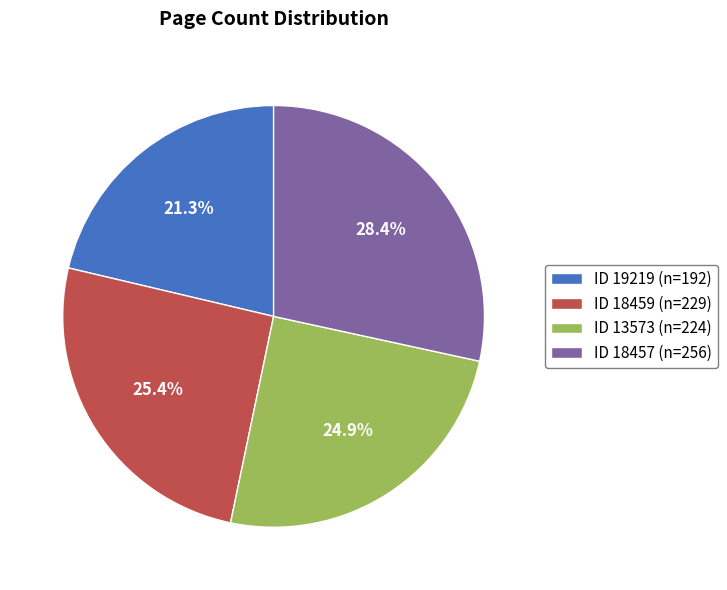

Is there a majority slice in this chart?

No